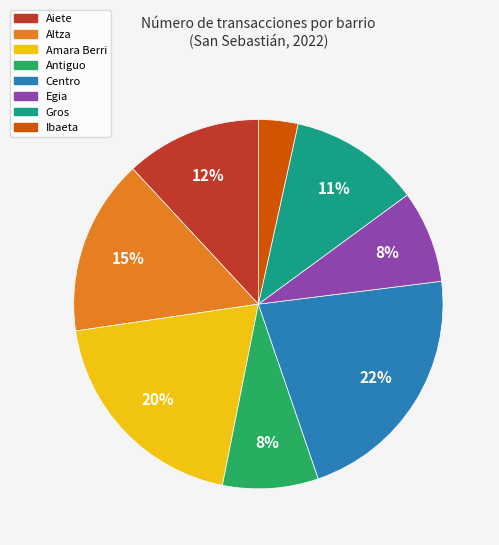

To the nearest percent, what is the average slice percentage?

12%